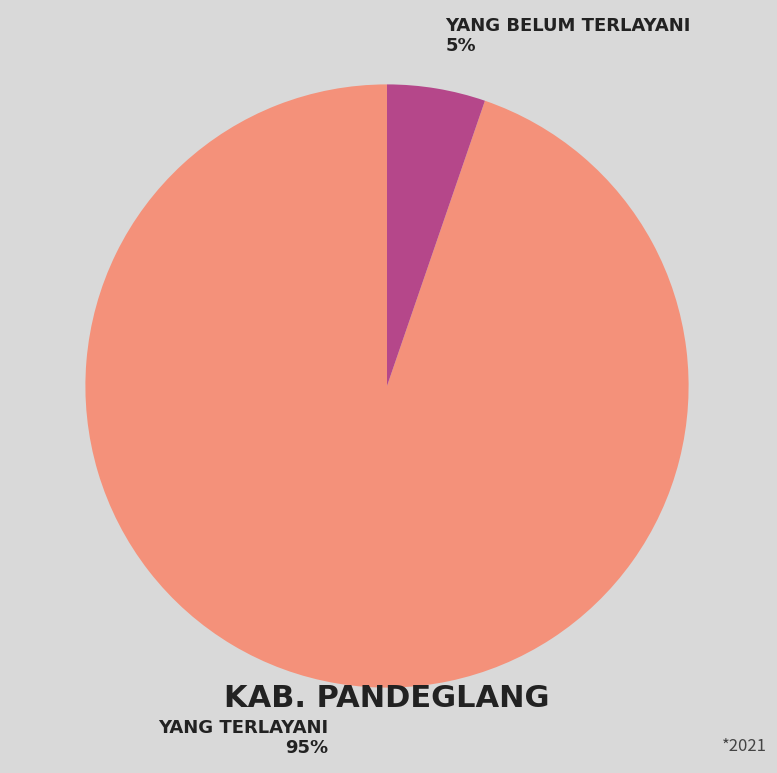

Between YANG TERLAYANI 95% and YANG BELUM TERLAYANI 5%, which is larger?

YANG TERLAYANI 95%